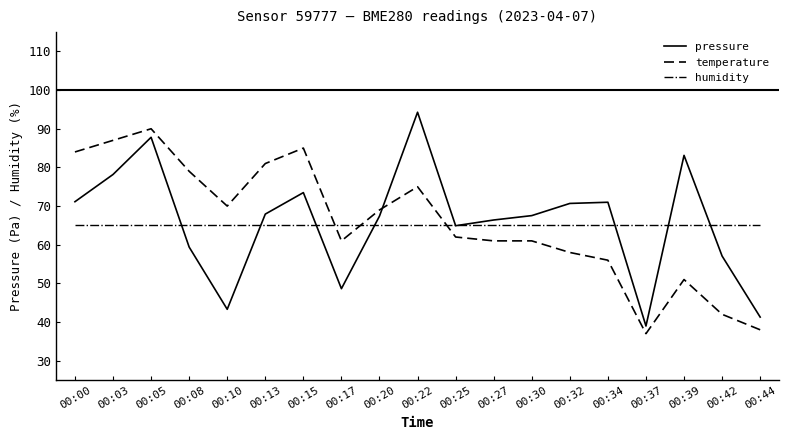

List the series in order of their peak value, lowest first.

humidity, temperature, pressure